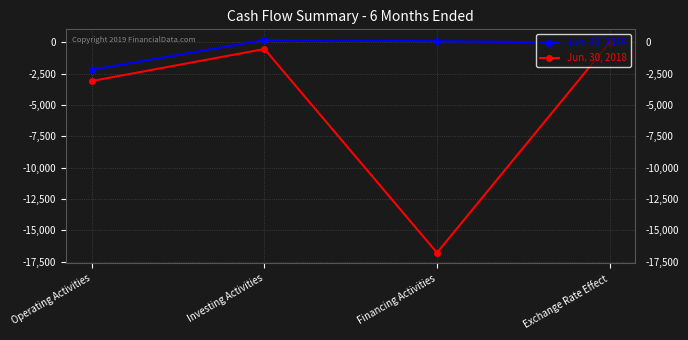

What is the minimum value shown in the chart?

-16780